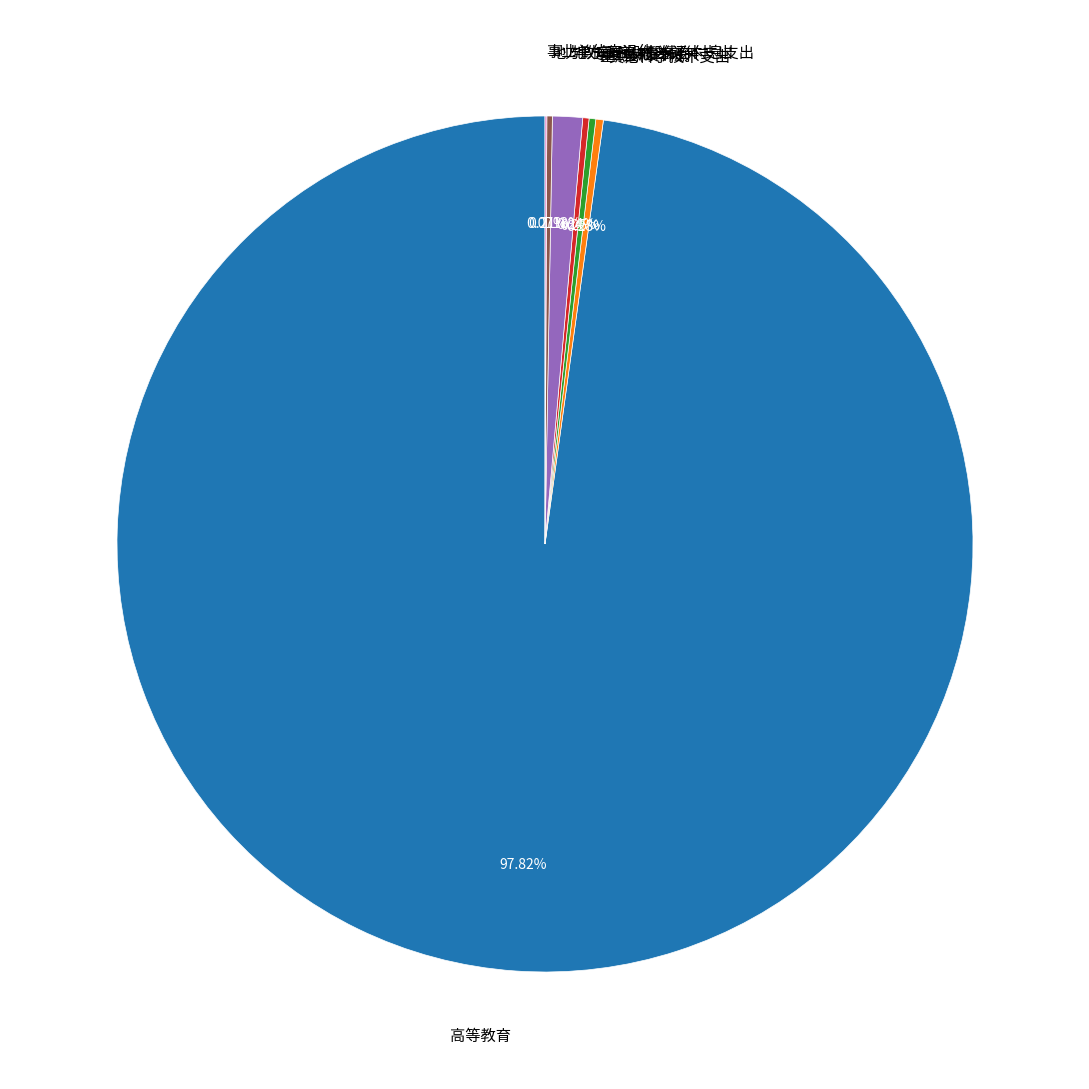

Is there any slice that represents more than half of the pie?

Yes